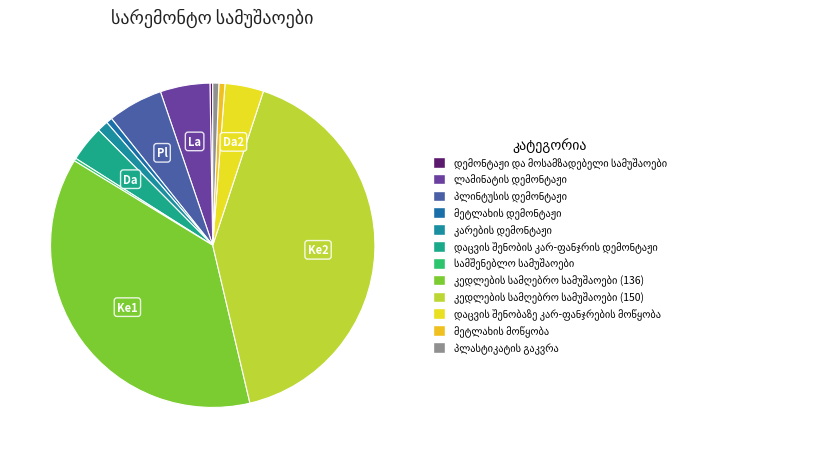

Is the sum of დემონტაჟი და მოსამზადებელი სამუშაოები and პლასტიკატის გაკვრა greater than half?

No